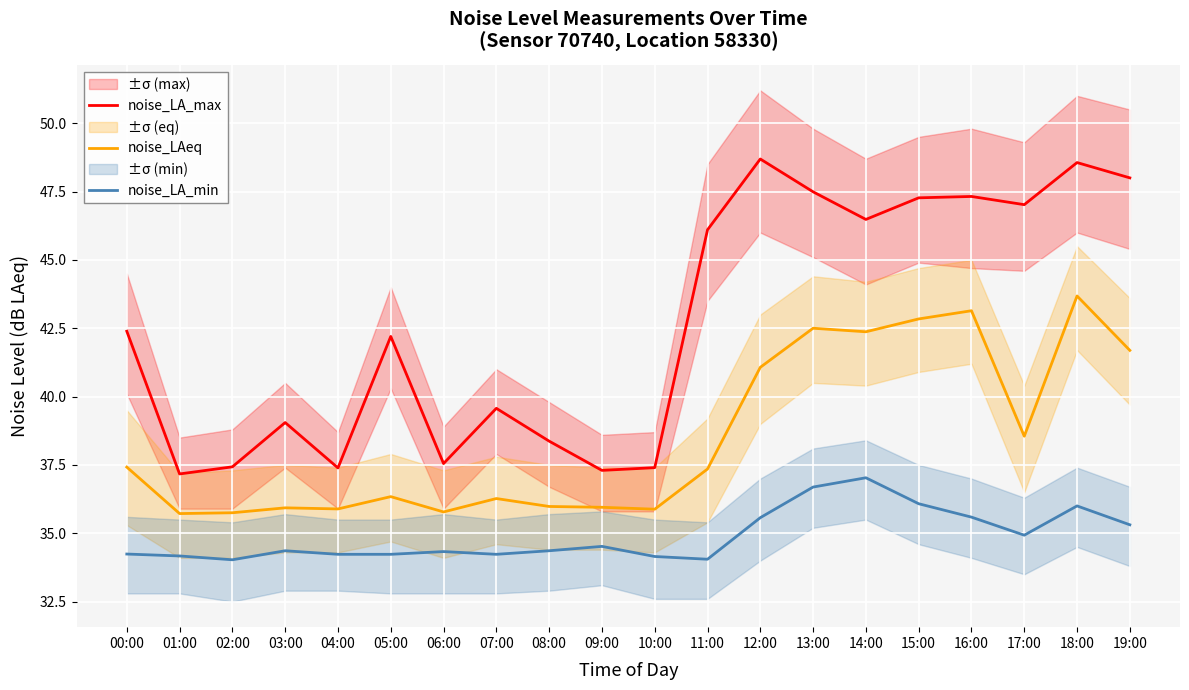

At 10:00, list the series in order from smallest to largest.

noise_LA_min, noise_LAeq, noise_LA_max